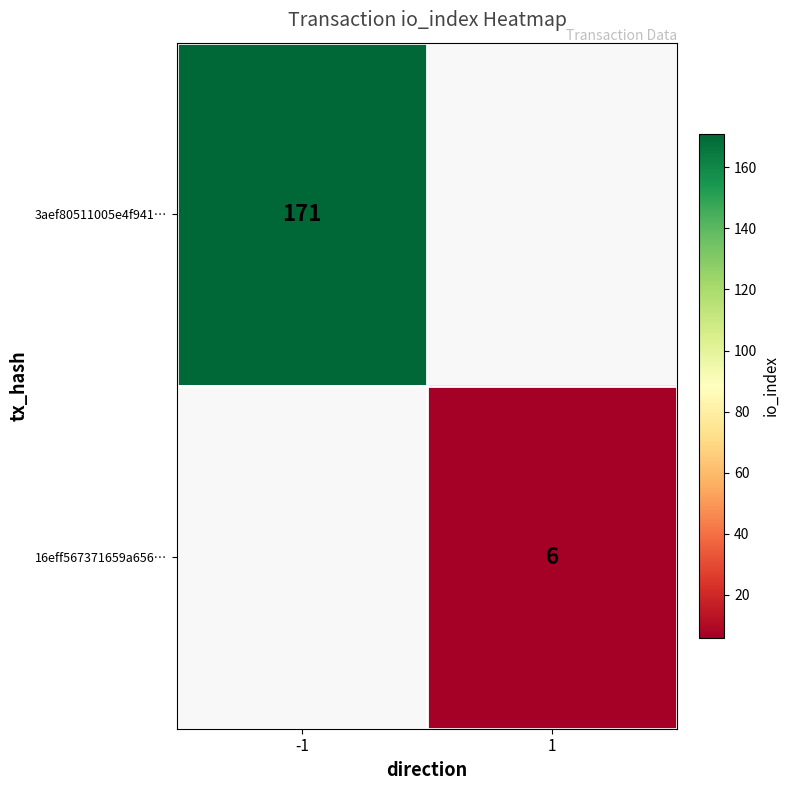

How many series are shown in this chart?

2